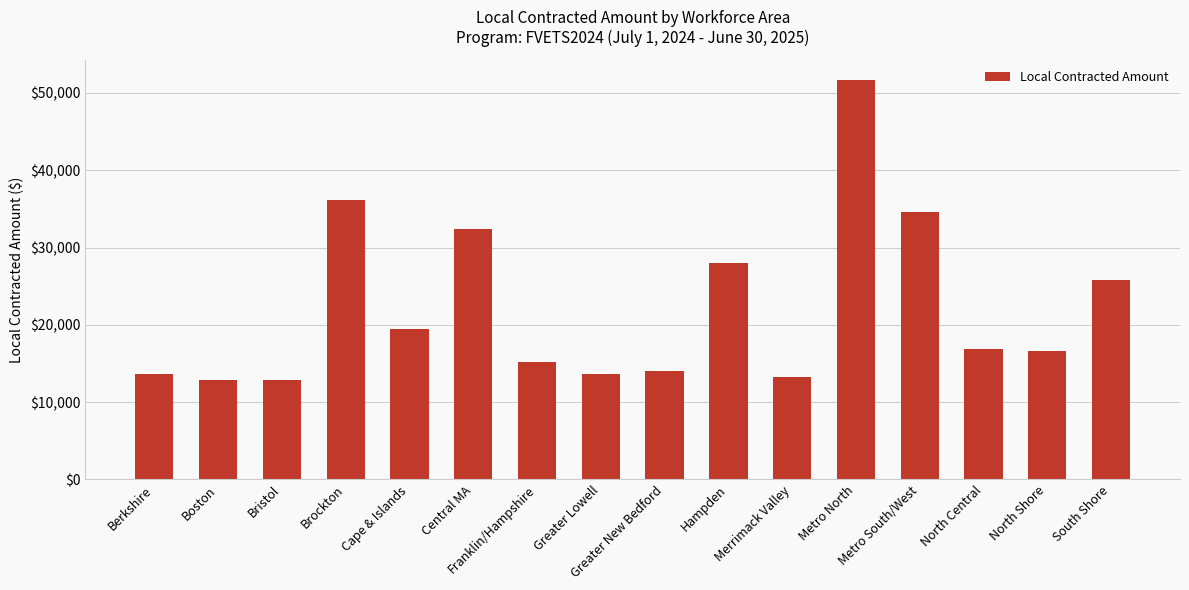

The chart shows a value of 12881.1 at Bristol. True or false?

True